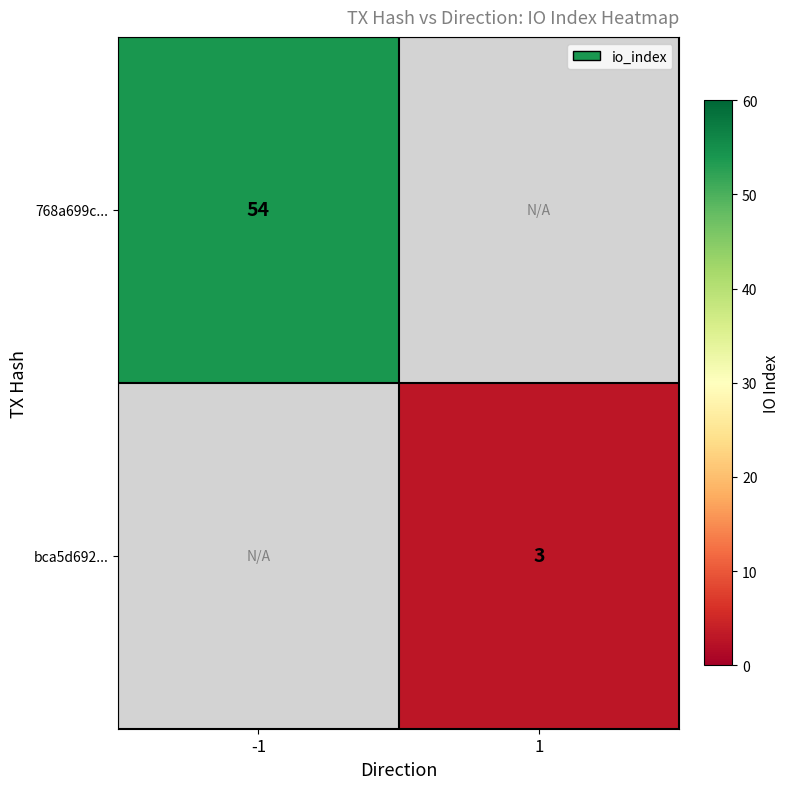

Is it true that bca5d692... equals 5 at 1?

False